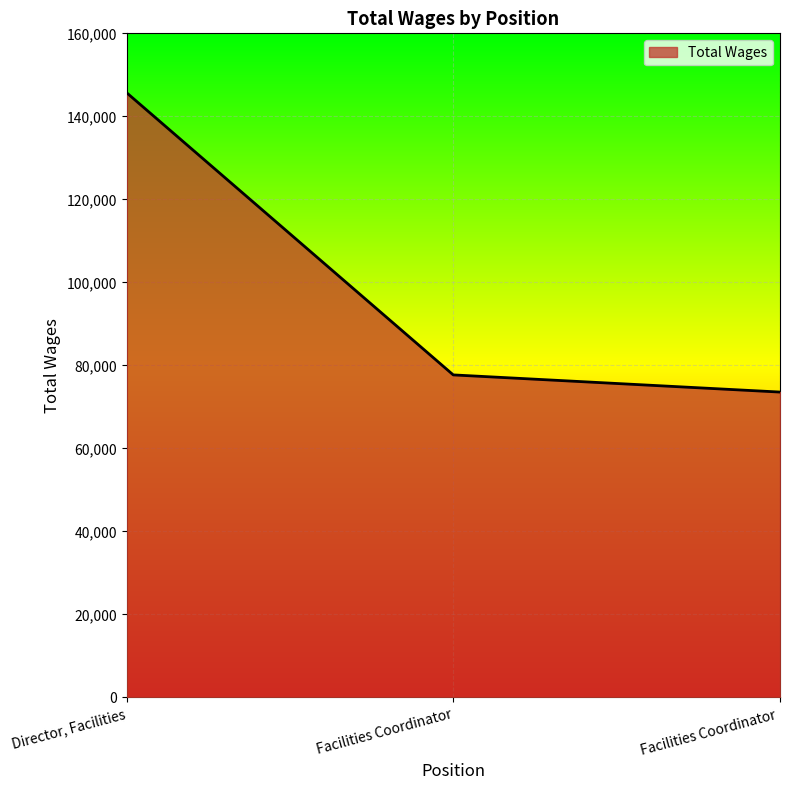

At which category does the chart reach its peak across all series?

Director, Facilities